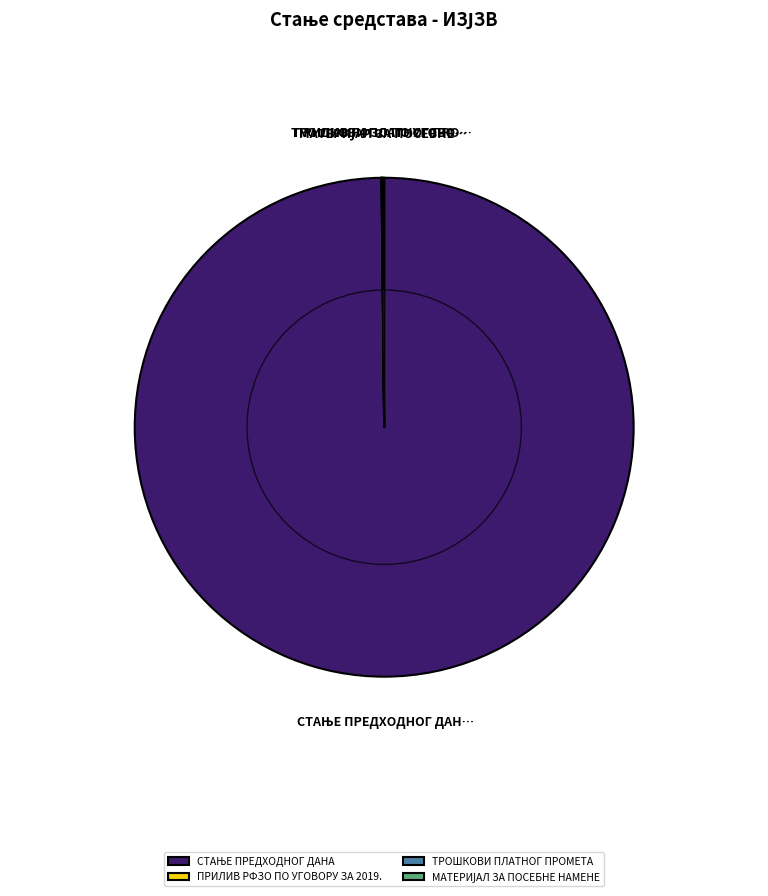

What is the ratio of the value at МАТЕРИЈАЛ ЗА ПОСЕБНЕ НАМЕНЕ to the value at ТРОШКОВИ ПЛАТНОГ ПРОМЕТА?

2.1